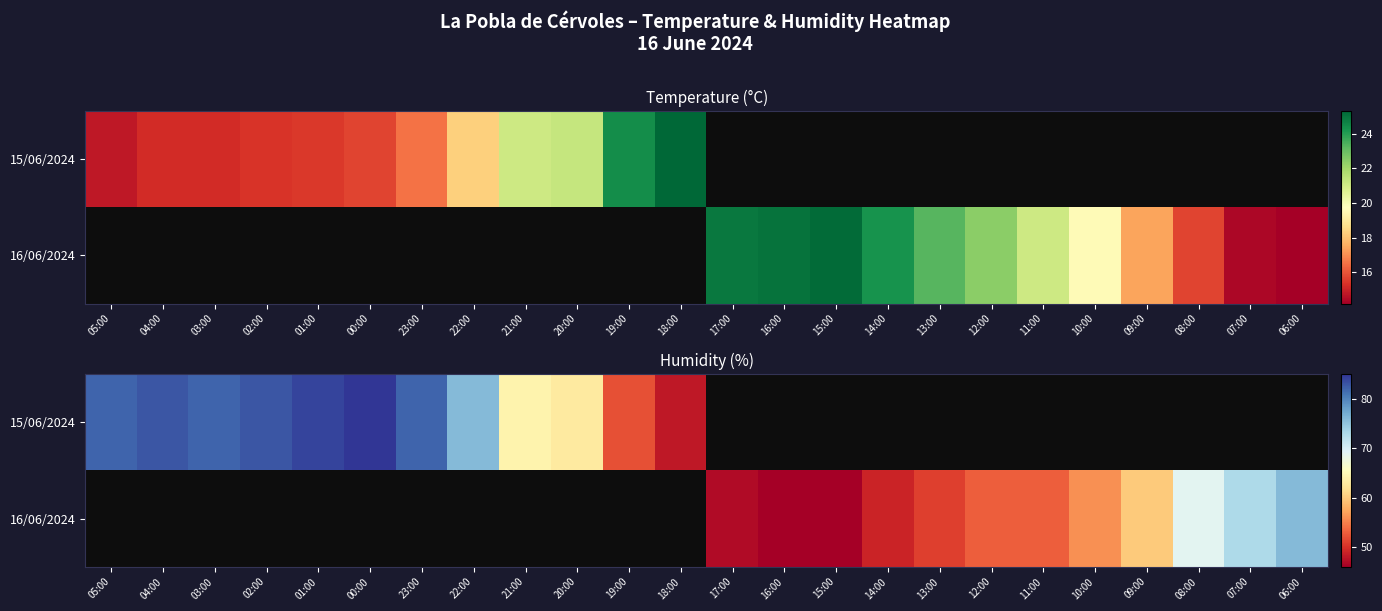

At how many categories does at least one series exceed 67?

11